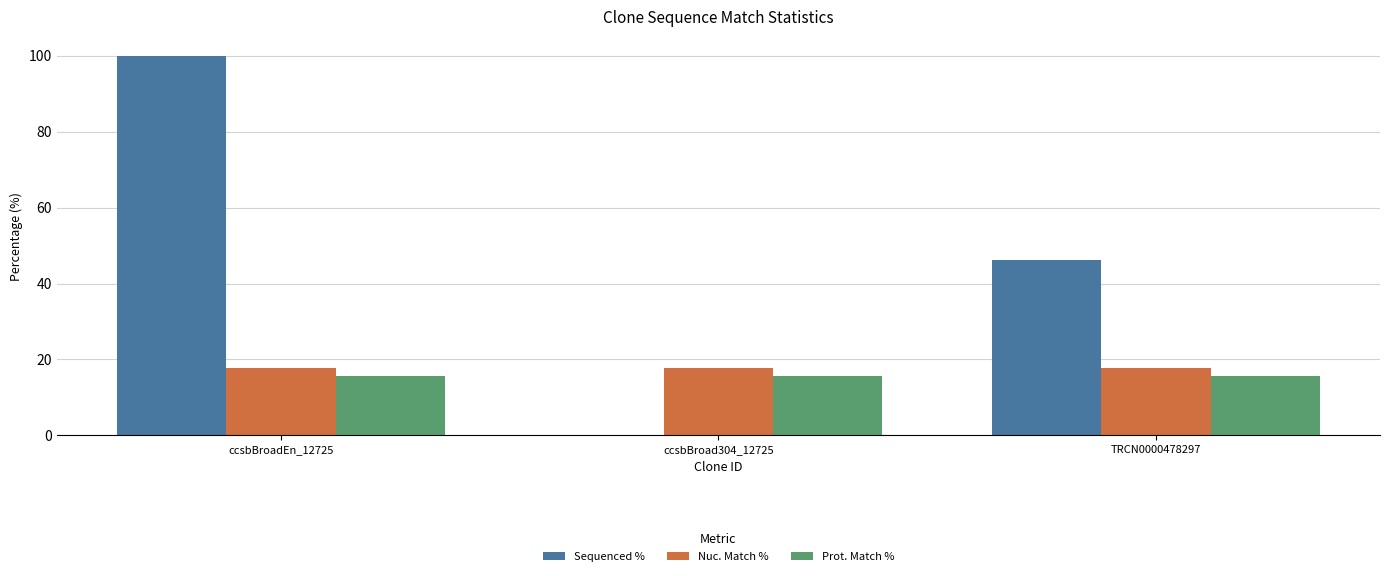

Which category has the highest value across all series?

ccsbBroadEn_12725